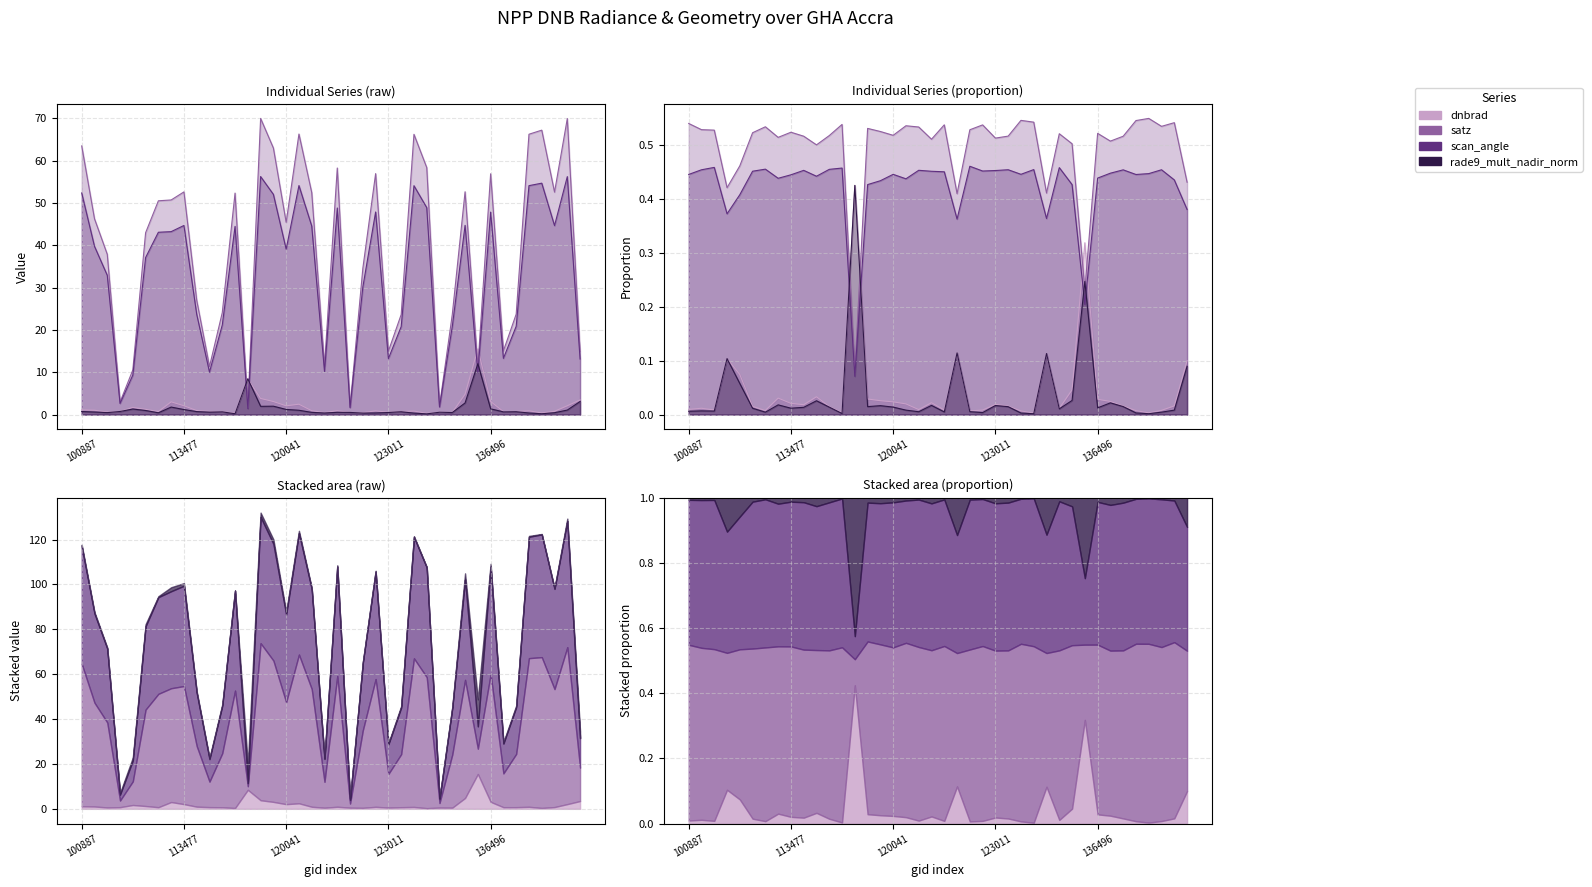

What is the minimum value for rade9_mult_nadir_norm?

0.2